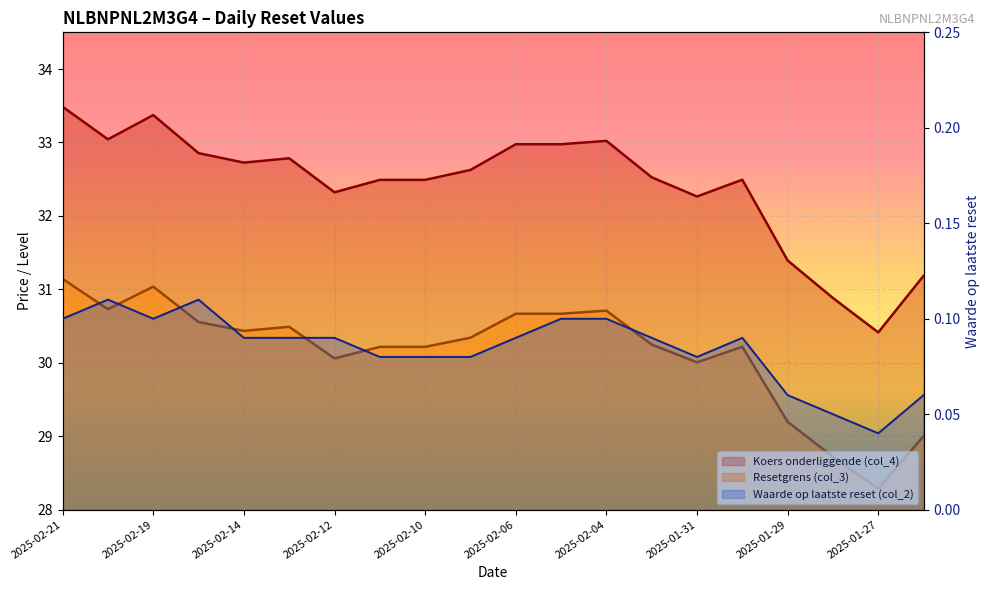

Is the value of Koers onderliggende (col_4) at 2025-02-06 greater than the value of Resetgrens (col_3) at 2025-01-30?

Yes